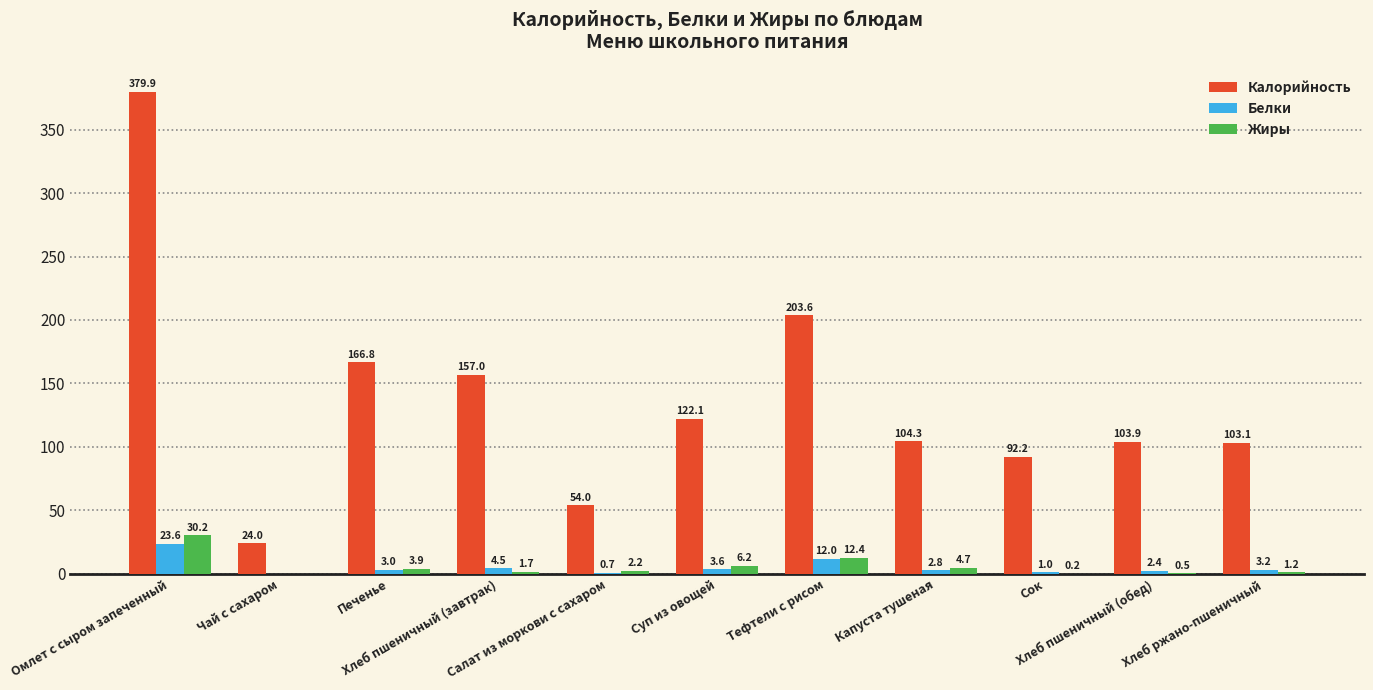

Are the bars horizontal?

No